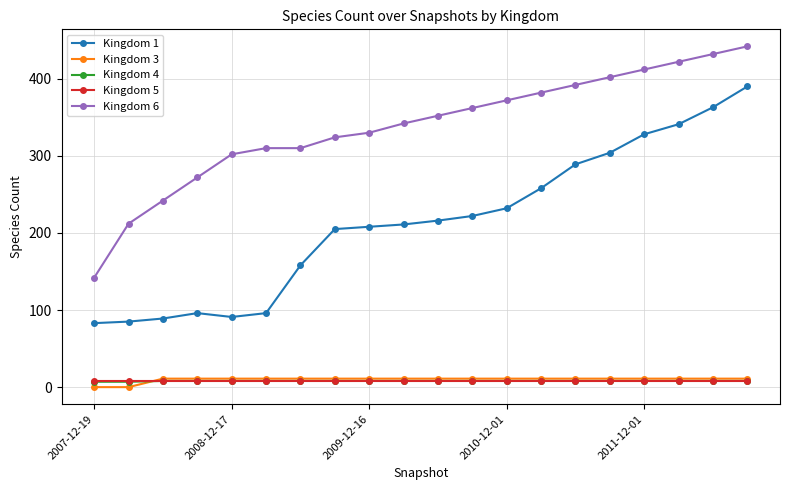

Is this an area chart (filled region under the line)?

No